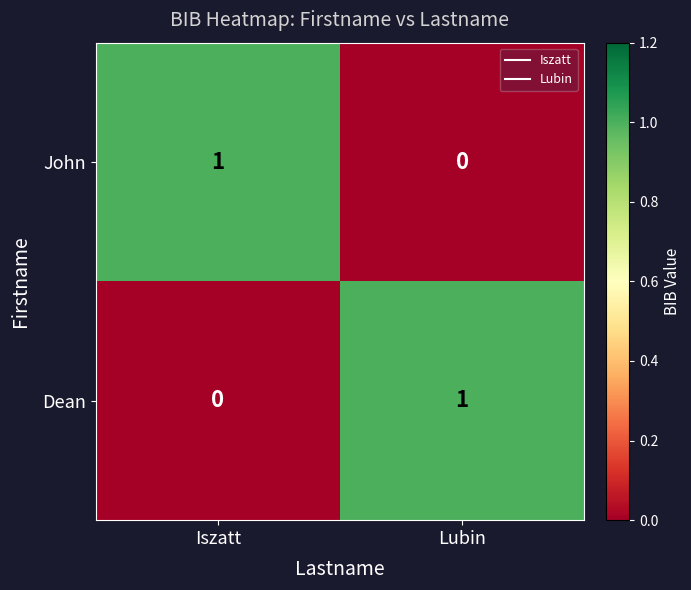

At Lubin, list the series in order from smallest to largest.

John, Dean